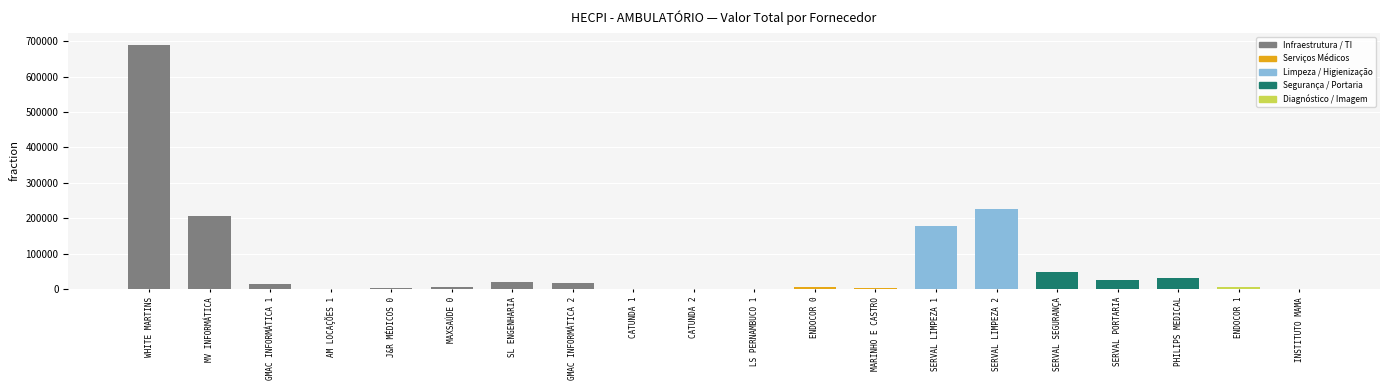

Between WHITE MARTINS and GMAC INFORMÁTICA 1, which is larger?

WHITE MARTINS